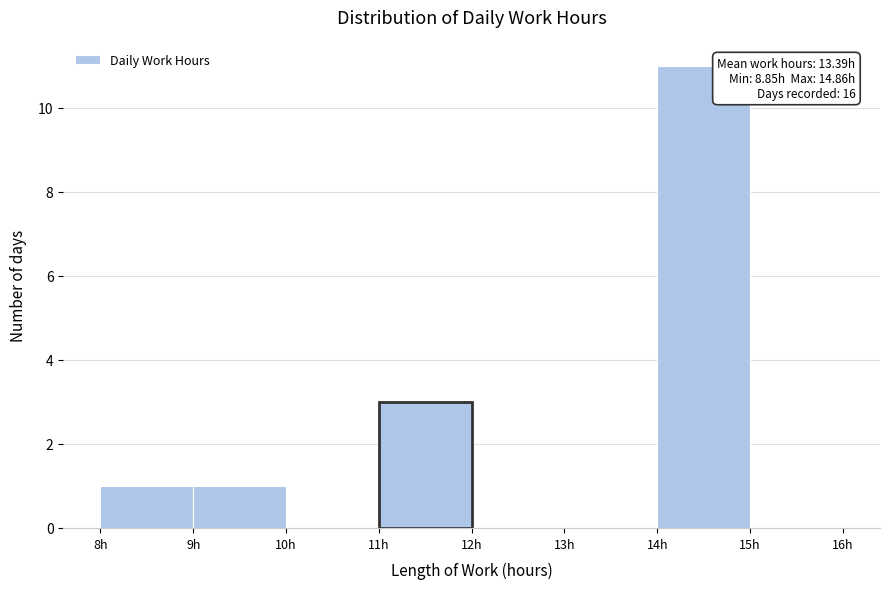

Which range on the x-axis has the tallest bar?

14 to 15